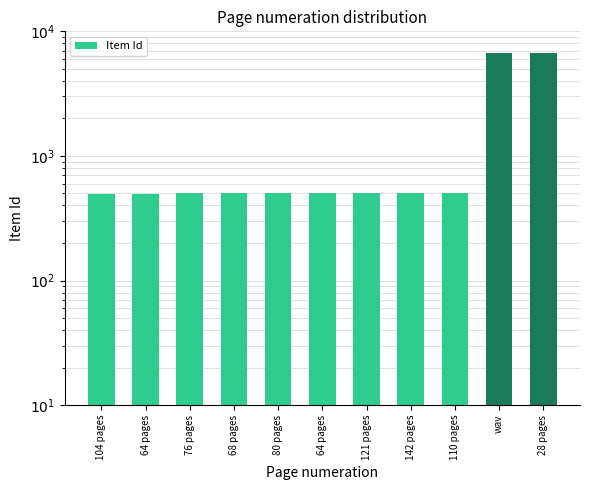

What is the minimum value shown in the chart?

497